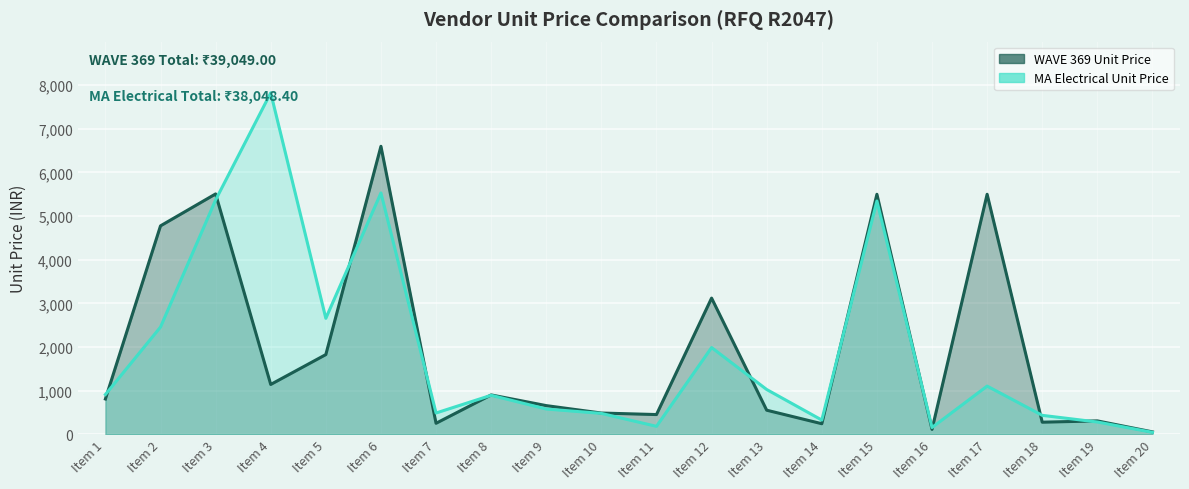

What is the difference between the maximum and minimum values in the WAVE 369 Unit Price series?

6547.0